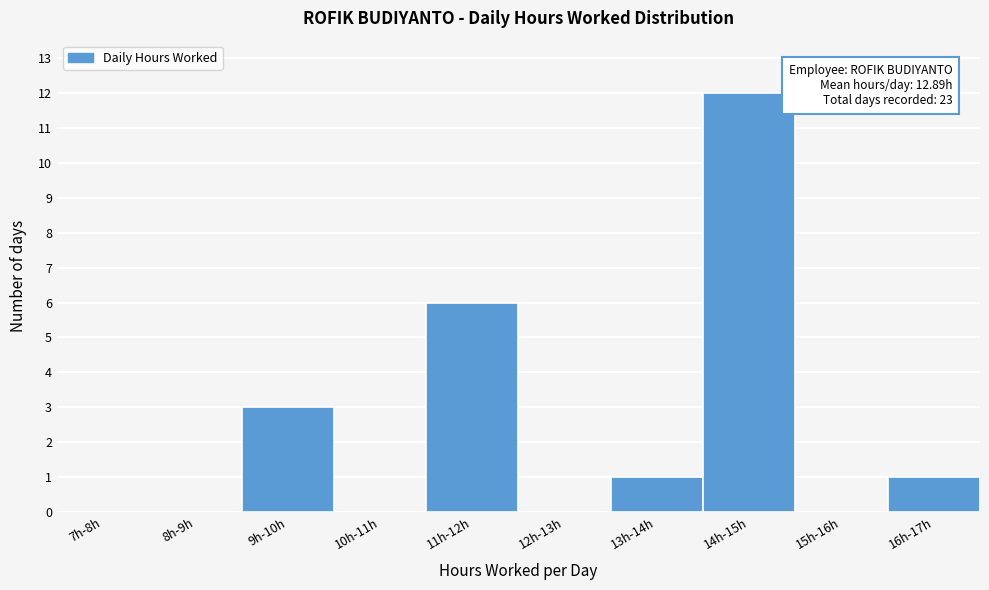

Reading right to left, transcribe all the data shown in this chart.

16h-17h=1	15h-16h=0	14h-15h=12	13h-14h=1	12h-13h=0	11h-12h=6	10h-11h=0	9h-10h=3	8h-9h=0	7h-8h=0